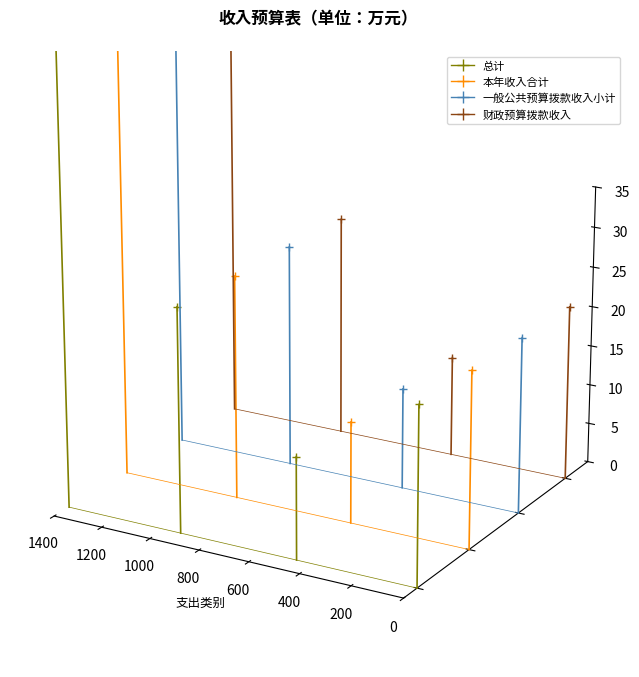

At which category is the sum across all series the highest?

1200